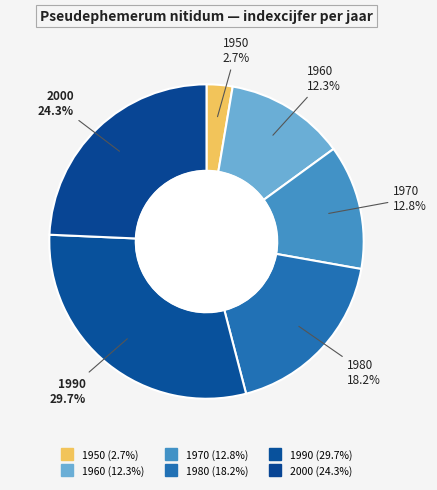

Which slice is the smallest?

1950